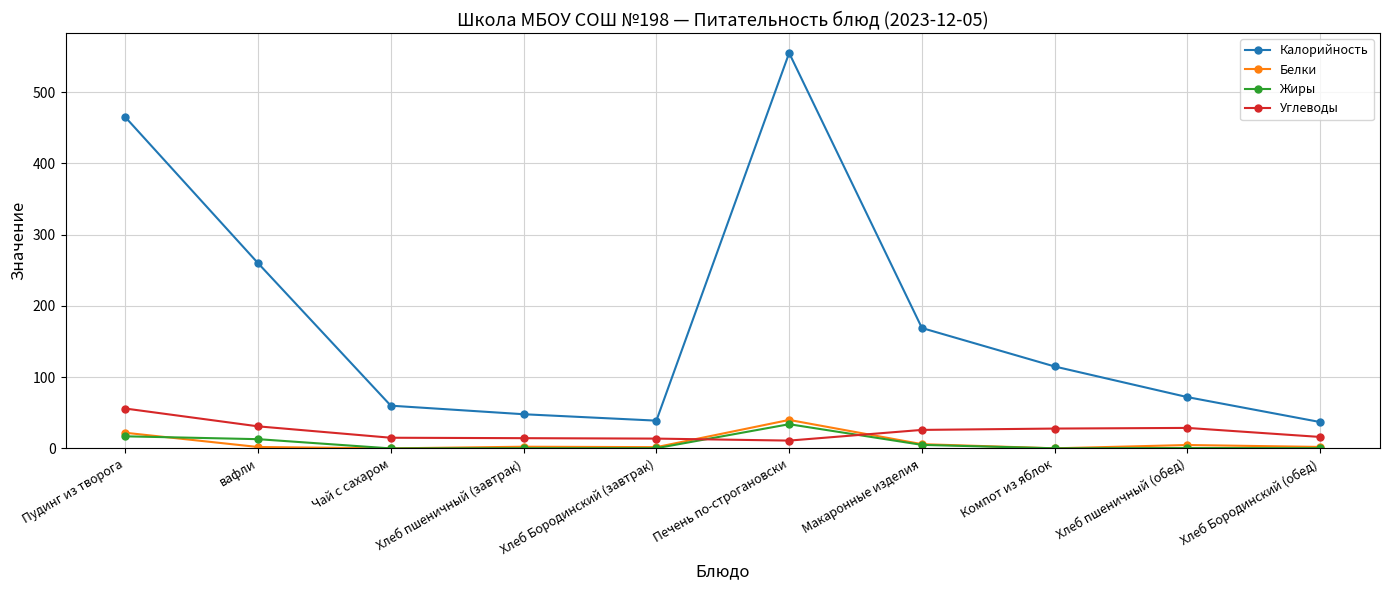

How many data points in Углеводы are less than 26?

5